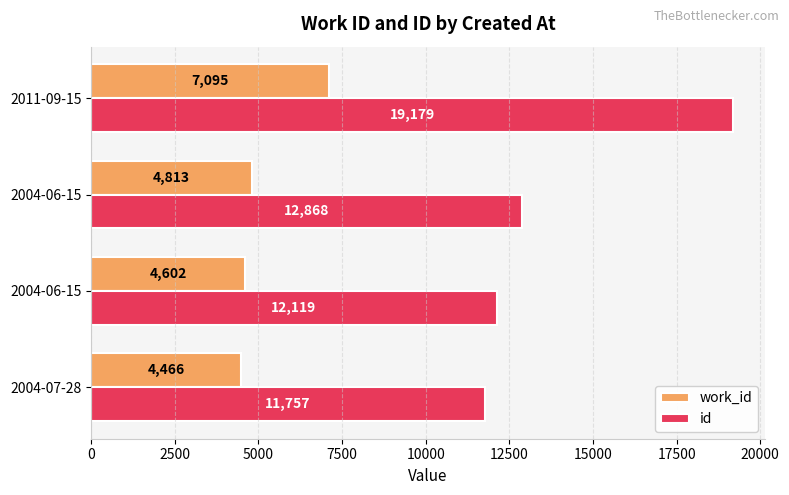

At which category is the sum across all series the highest?

2011-09-15